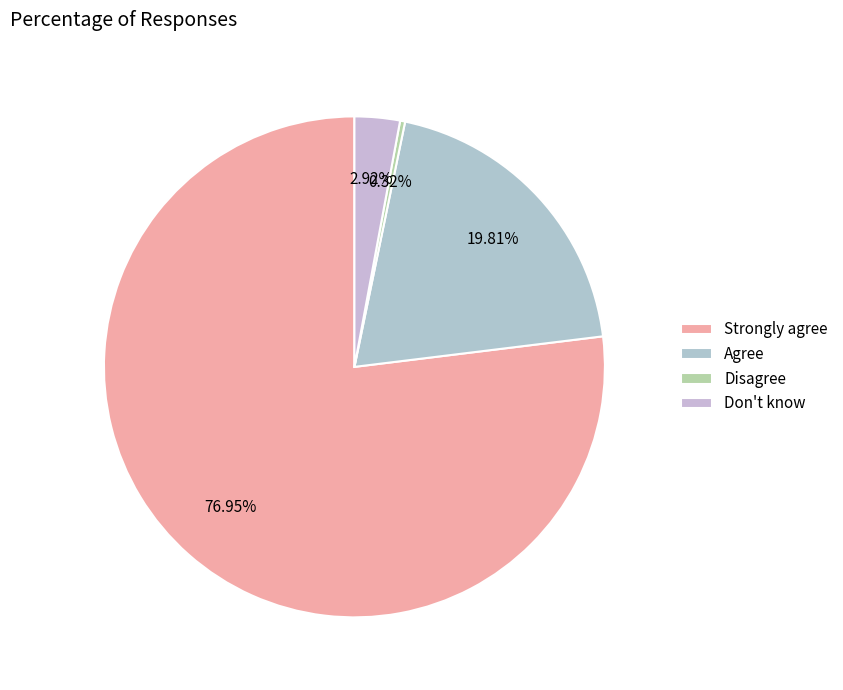

Is there any slice that represents more than half of the pie?

Yes